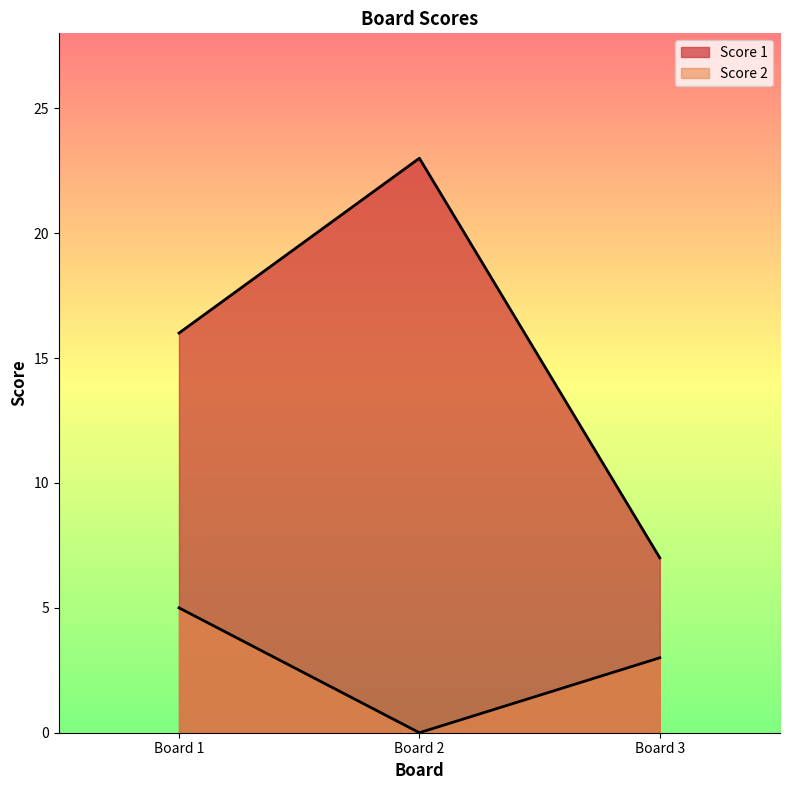

What is the maximum value for Score 2?

5